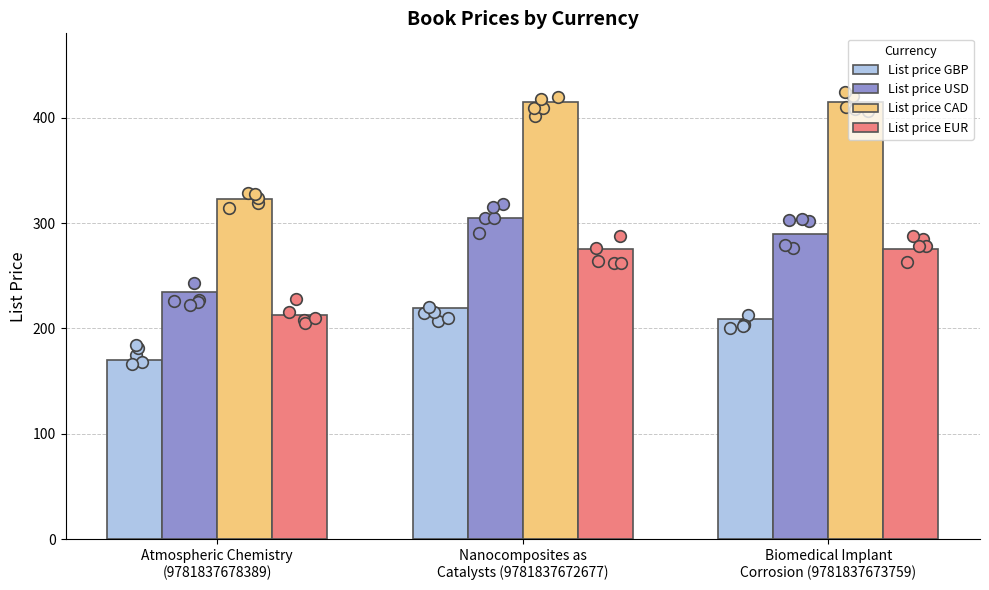

At how many categories does at least one series exceed 196?

3